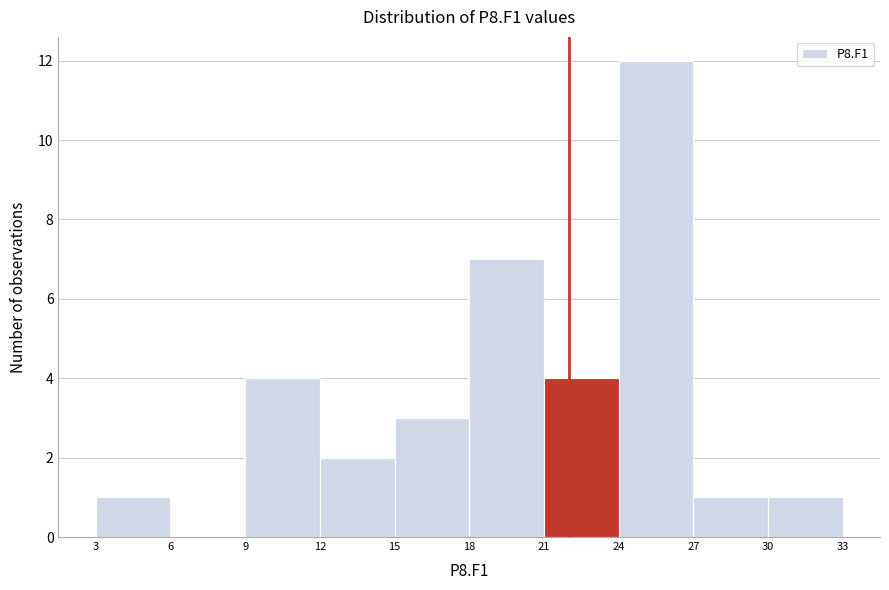

Reading left to right, transcribe this chart: for each bar, give the range it covers on the x-axis and its height. The values are not printed on the chart, so give them approximately, as read against the axis.

3 to 6: 1
6 to 9: 0
9 to 12: 4
12 to 15: 2
15 to 18: 3
18 to 21: 7
21 to 24: 4
24 to 27: 12
27 to 30: 1
30 to 33: 1